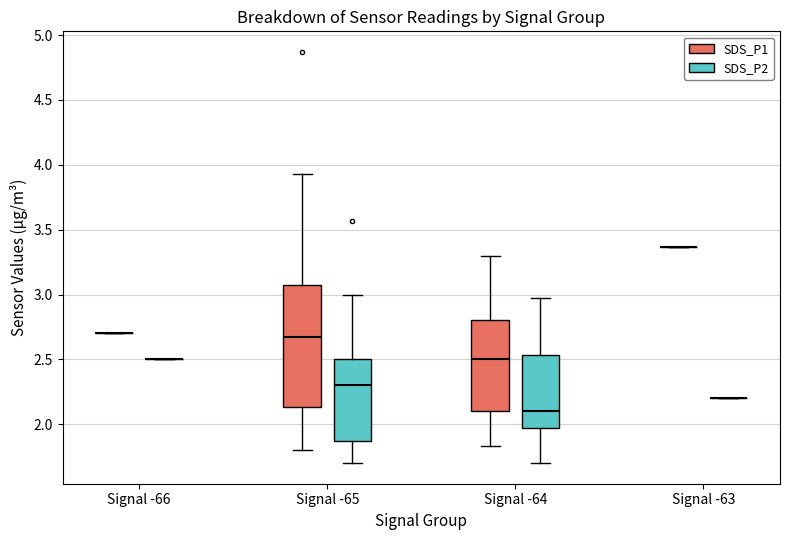

Which box is the tallest, from its lower edge to its upper edge?

Signal -65 (SDS_P1)